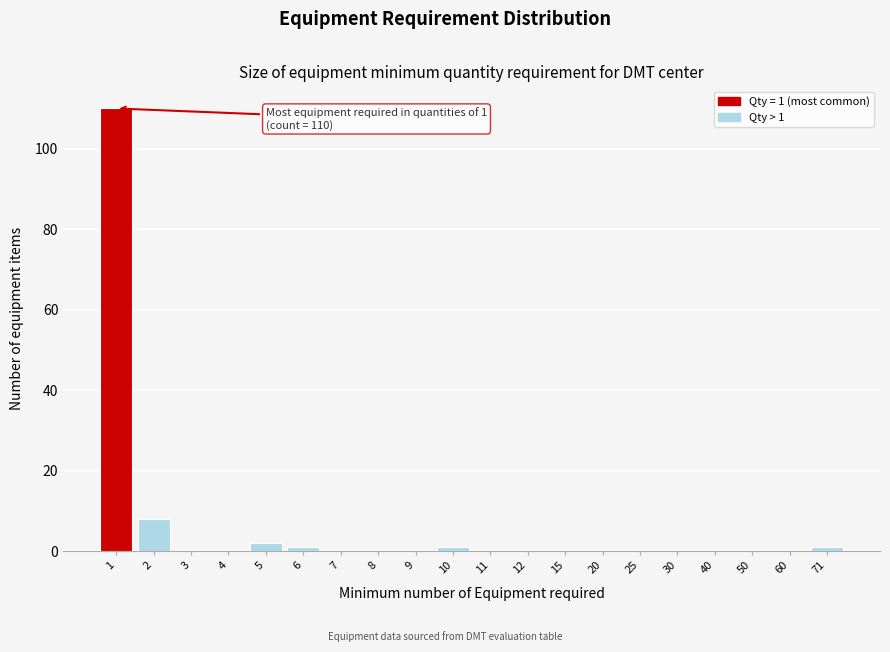

Reading left to right, what are all the values shown in this chart?

1=110	2=8	3=0	4=0	5=2	6=1	7=0	8=0	9=0	10=1	11=0	12=0	15=0	20=0	25=0	30=0	40=0	50=0	60=0	71=1